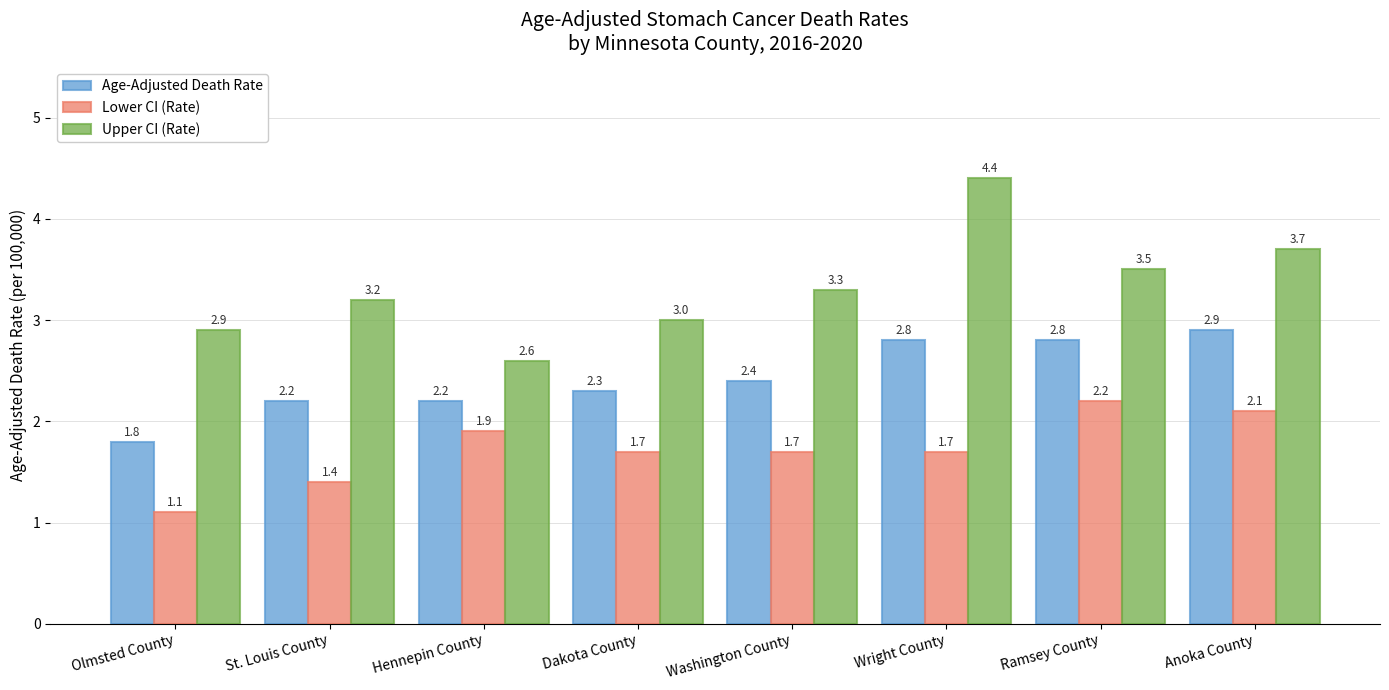

Which series has the largest total across all categories?

Upper CI (Rate)